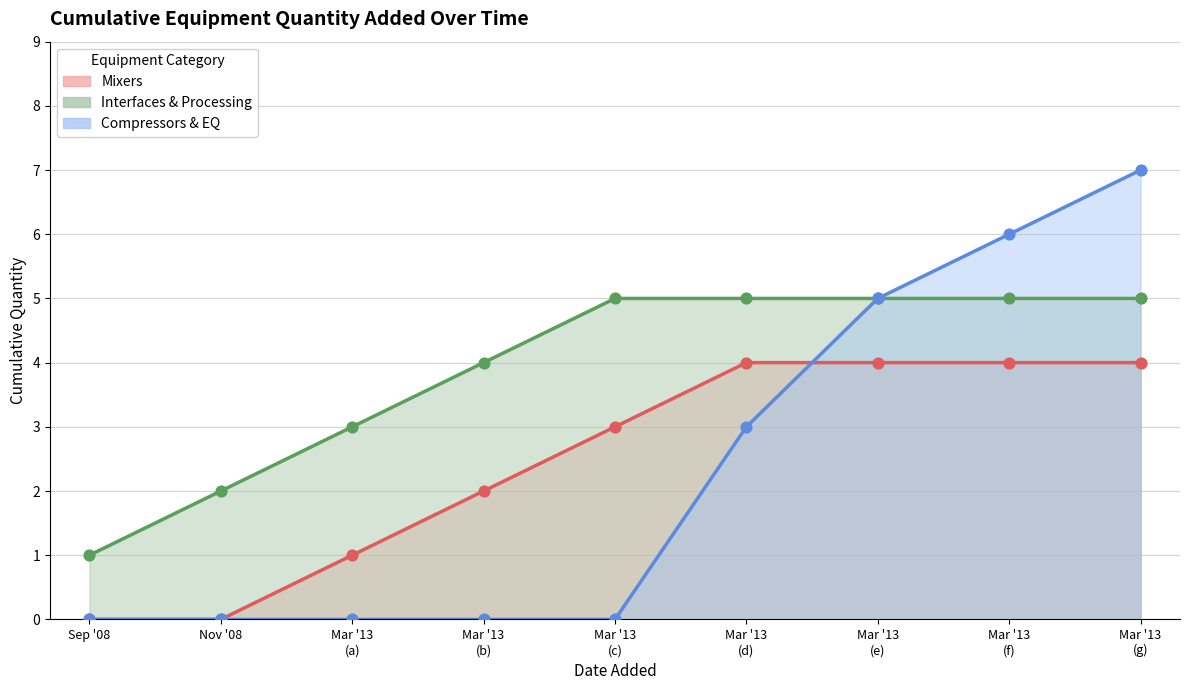

Which series reaches the minimum Y coordinate?

Mixers line